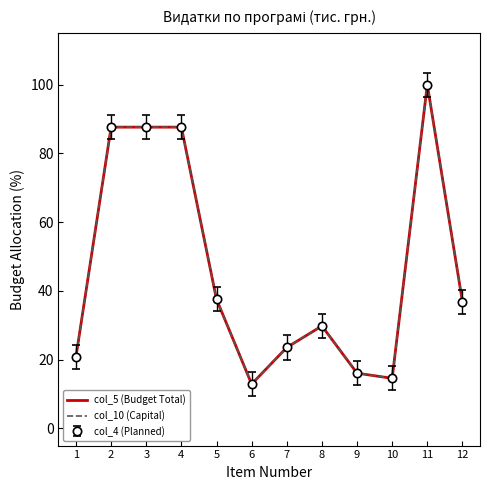

What is the difference between the maximum and minimum values in the col_10 (Capital) series?

87.1